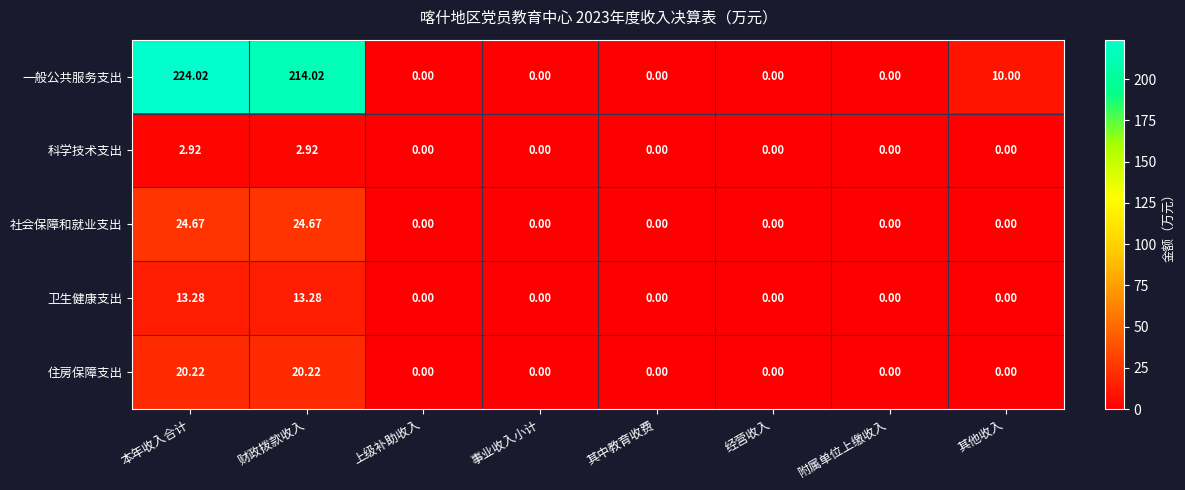

Count the number of categories in the chart.

8